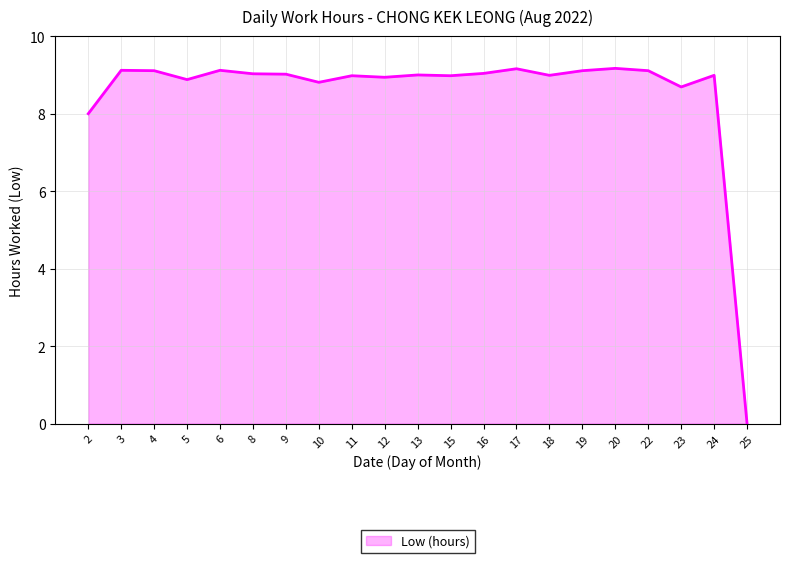

What is the greatest value displayed?

9.2